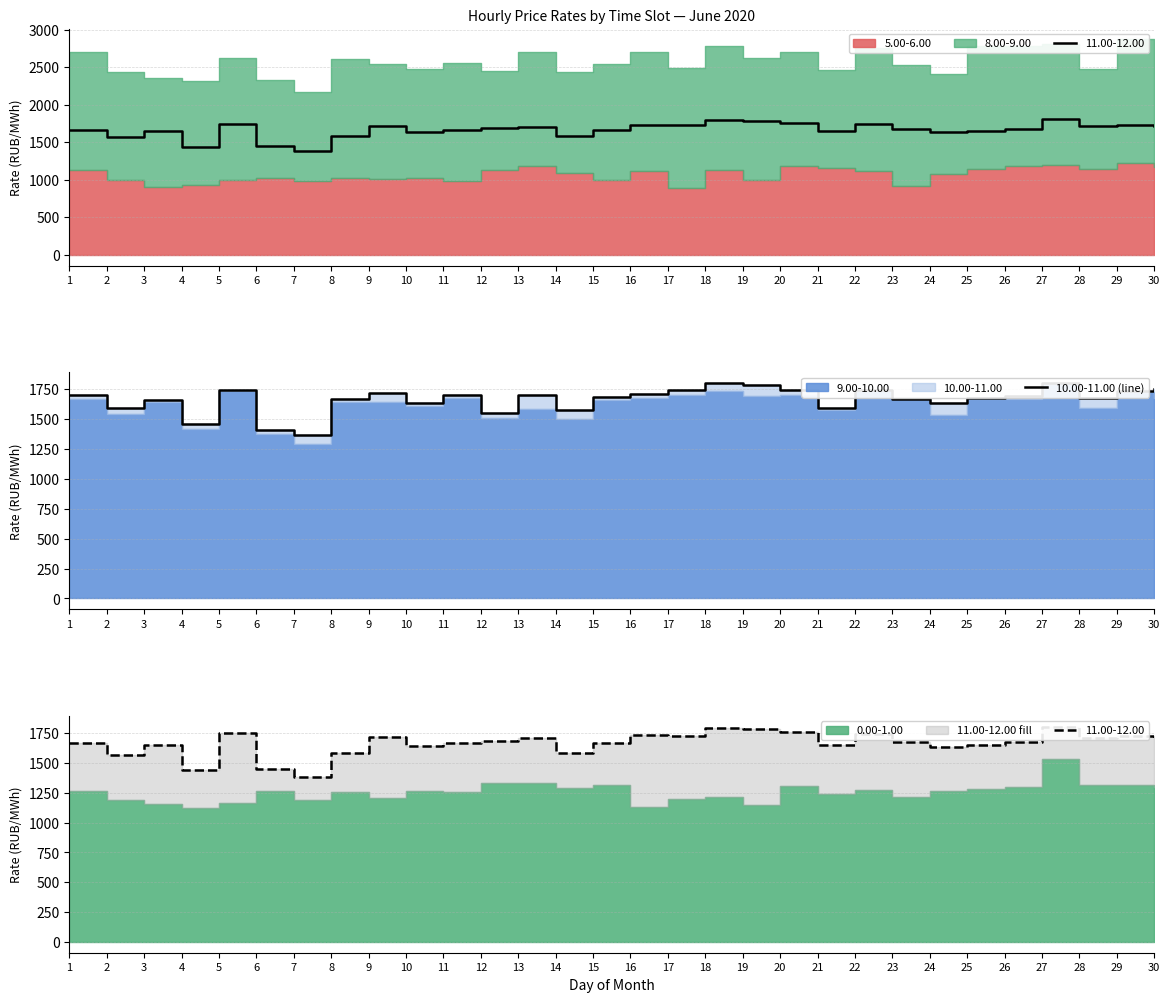

What is the difference between the second highest and second lowest values?

389.2